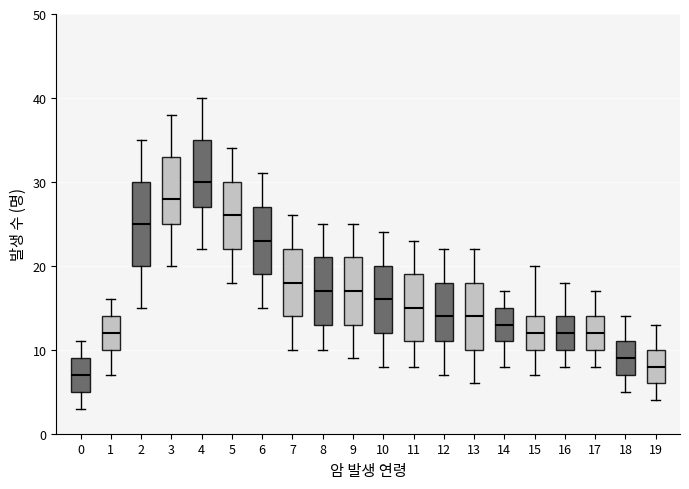

Reading left to right, transcribe this box plot: for each box, give where its median line is, the range the box spans, and where its two whiskers end, as read against the y-axis. The values are not printed on the chart, so give them approximately, as read against the axis.

0: median 7, box 5 to 9, whiskers 3 to 11
1: median 12, box 10 to 14, whiskers 7 to 16
2: median 25, box 20 to 30, whiskers 15 to 35
3: median 28, box 25 to 33, whiskers 20 to 38
4: median 30, box 27 to 35, whiskers 22 to 40
5: median 26, box 22 to 30, whiskers 18 to 34
6: median 23, box 19 to 27, whiskers 15 to 31
7: median 18, box 14 to 22, whiskers 10 to 26
8: median 17, box 13 to 21, whiskers 10 to 25
9: median 17, box 13 to 21, whiskers 9 to 25
10: median 16, box 12 to 20, whiskers 8 to 24
11: median 15, box 11 to 19, whiskers 8 to 23
12: median 14, box 11 to 18, whiskers 7 to 22
13: median 14, box 10 to 18, whiskers 6 to 22
14: median 13, box 11 to 15, whiskers 8 to 17
15: median 12, box 10 to 14, whiskers 7 to 20
16: median 12, box 10 to 14, whiskers 8 to 18
17: median 12, box 10 to 14, whiskers 8 to 17
18: median 9, box 7 to 11, whiskers 5 to 14
19: median 8, box 6 to 10, whiskers 4 to 13